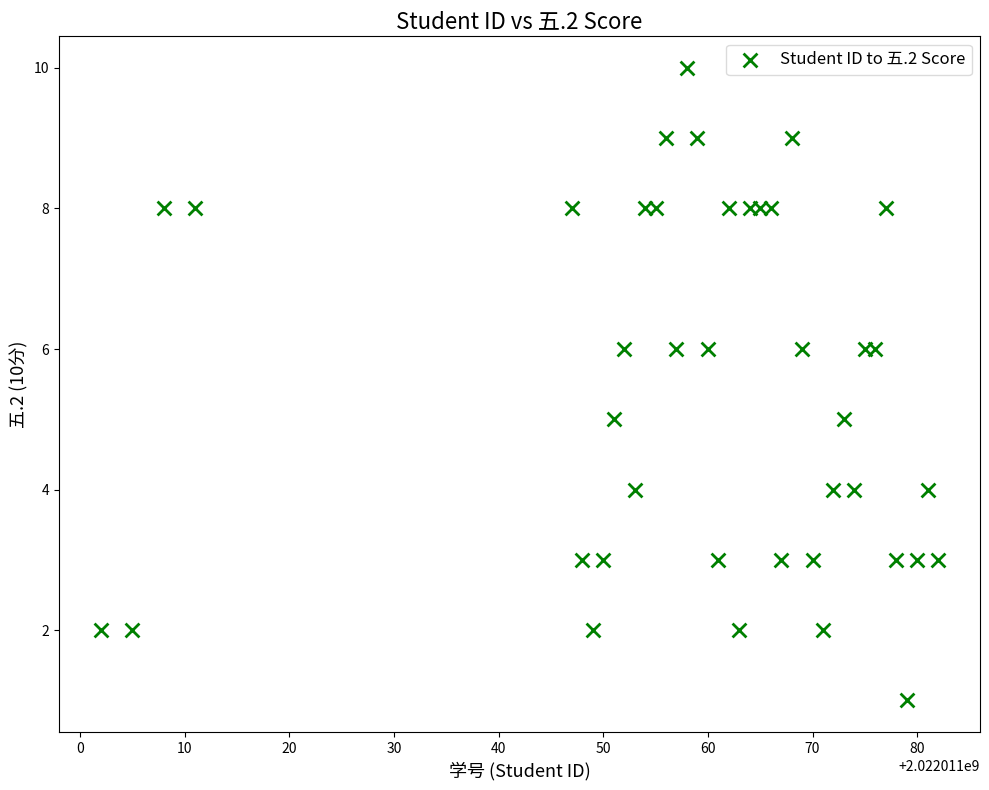

What is the range of X values (max minus min)?

80